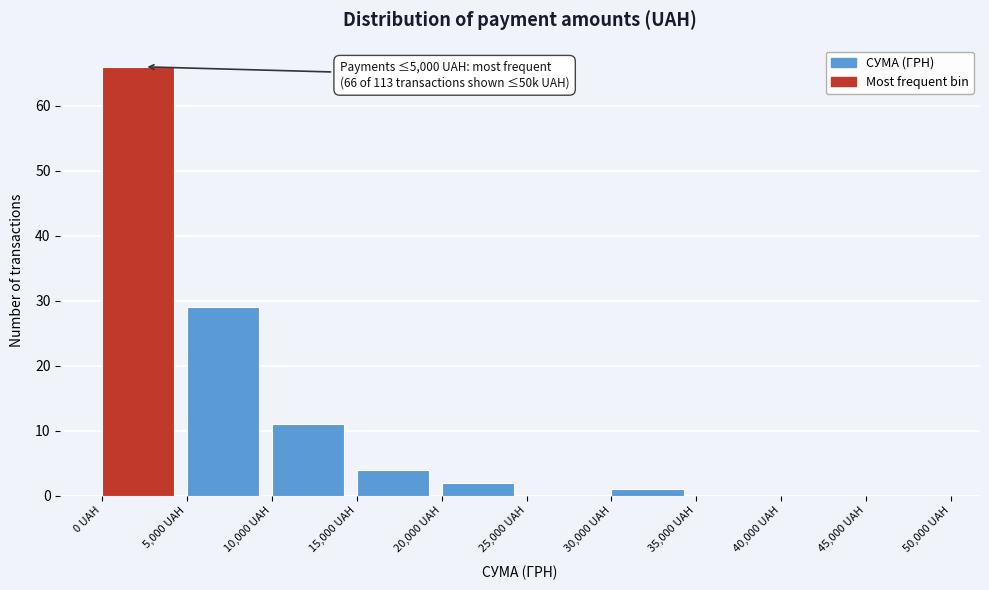

Over which range of the x-axis is the bar tallest?

0 to 5000